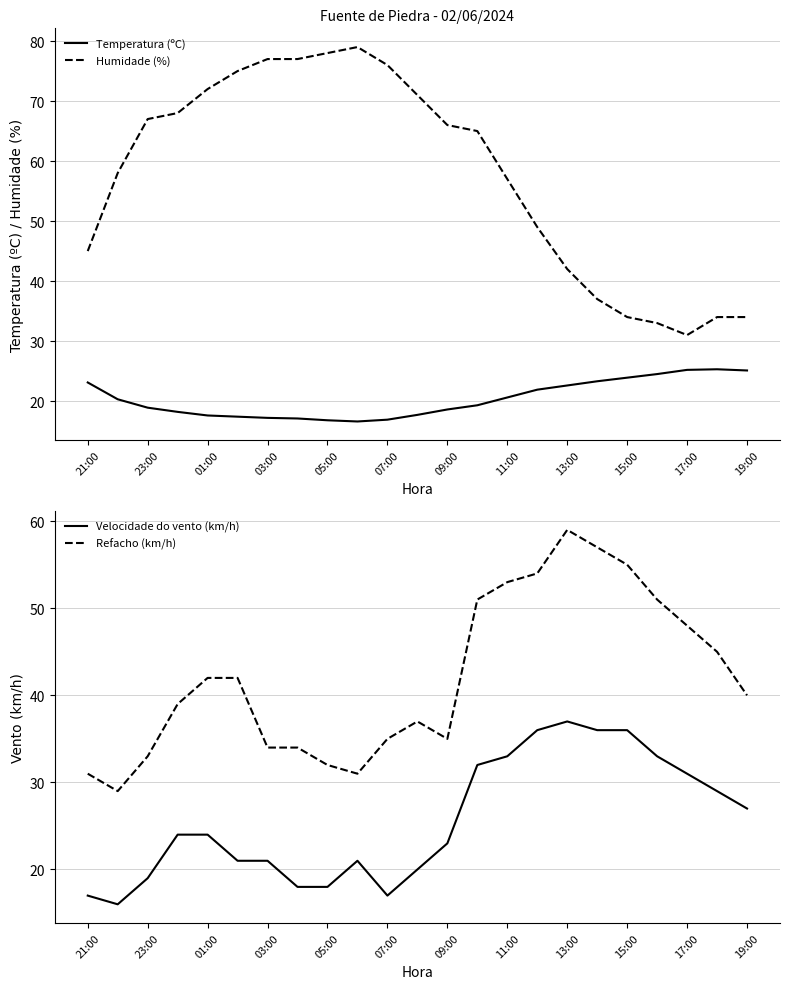

True or false: Humidade (%) and Temperatura (ºC) cross at least once.

False